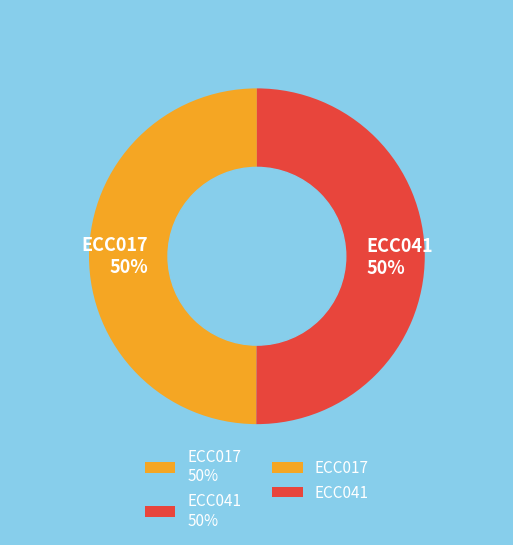

Approximately how many times larger is the value at ECC041 50% compared to ECC017 50%?

1.0